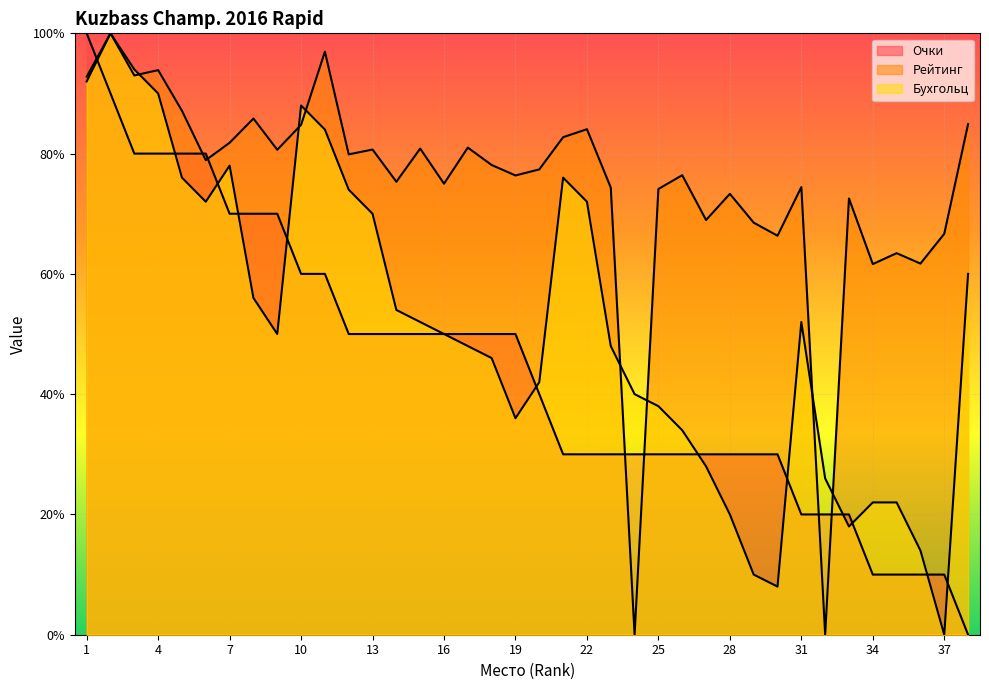

Where is the first local maximum for Рейтинг?

2